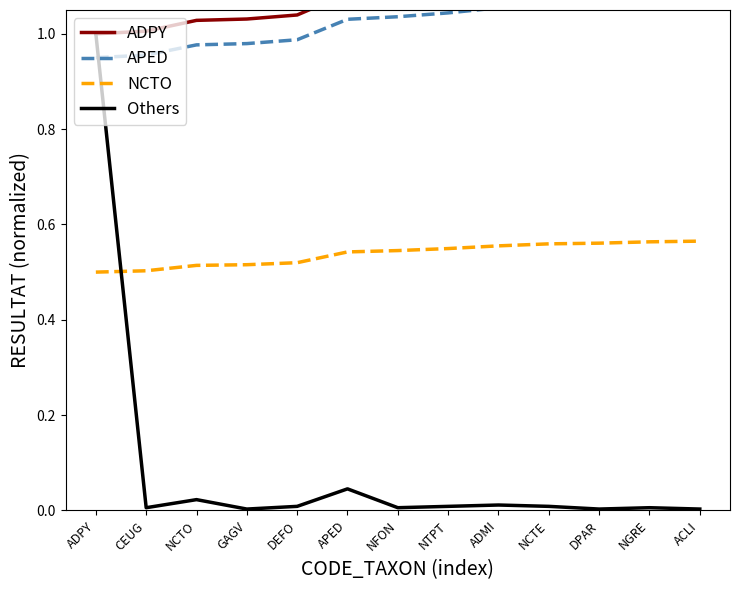

What is the difference between the maximum and minimum values in the APED series?

0.1